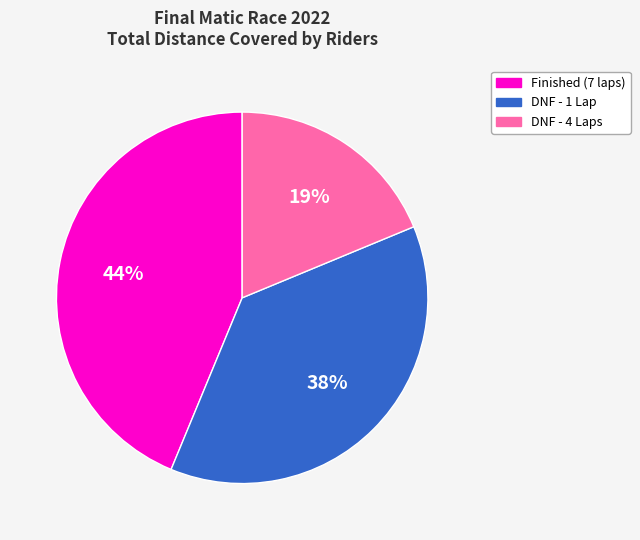

Which has a higher value, DNF - 1 Lap or DNF - 4 Laps?

DNF - 1 Lap